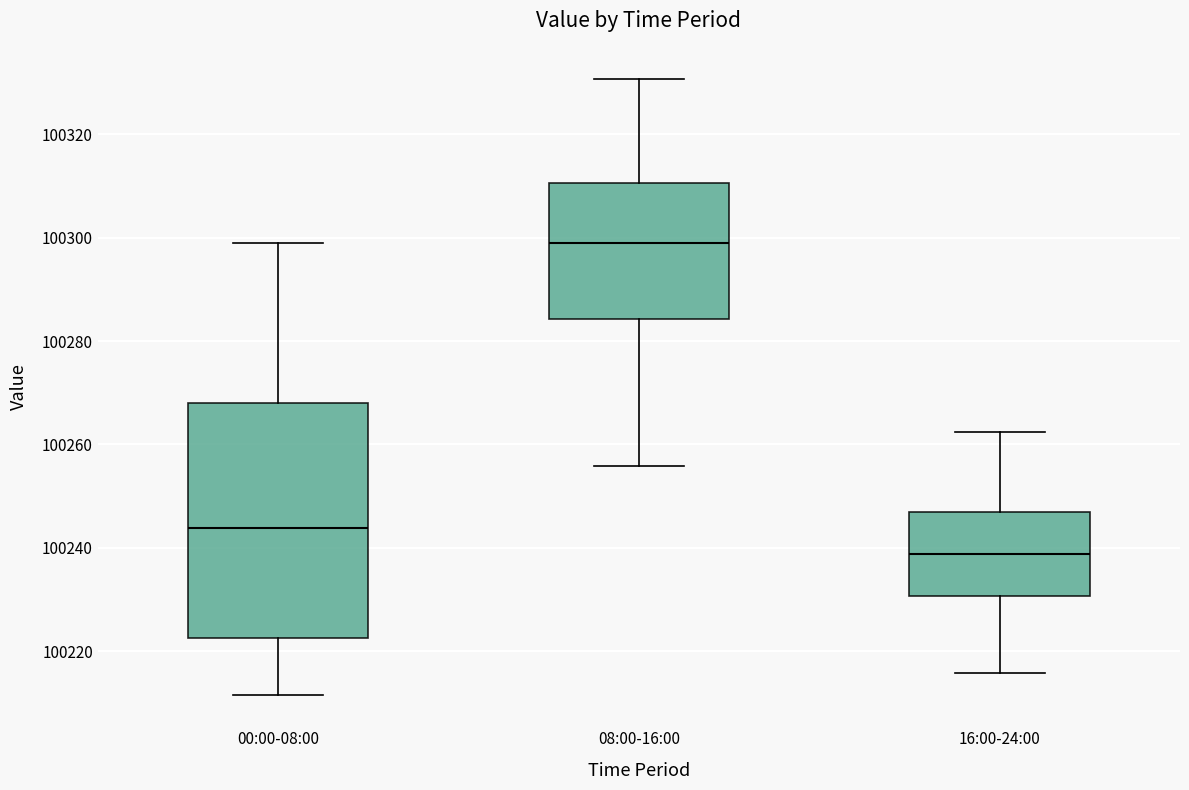

Where is the lower edge of the box for 08:00-16:00 on the y-axis? The values are not printed on the chart, so give them approximately, as read against the axis.

100284